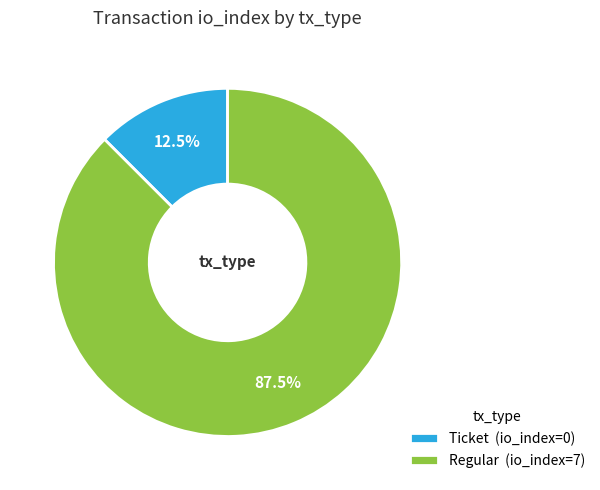

Does Ticket represent more than half of the total?

No